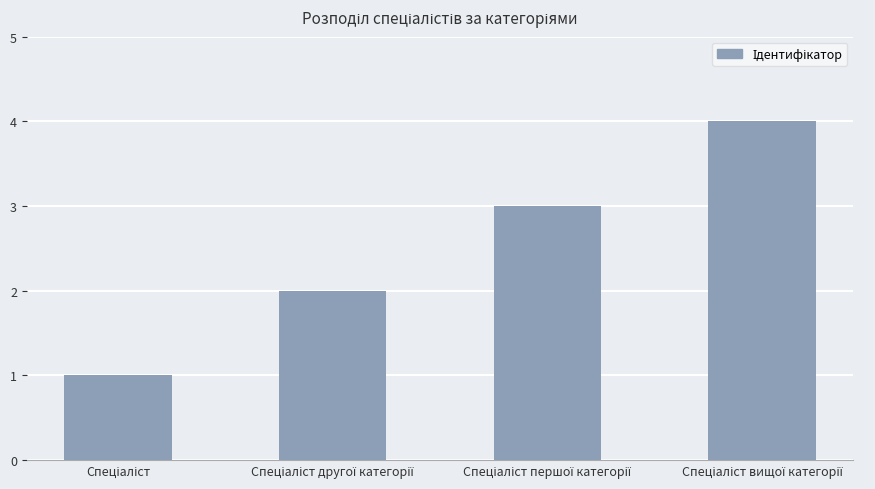

What is the sum of all values?

10